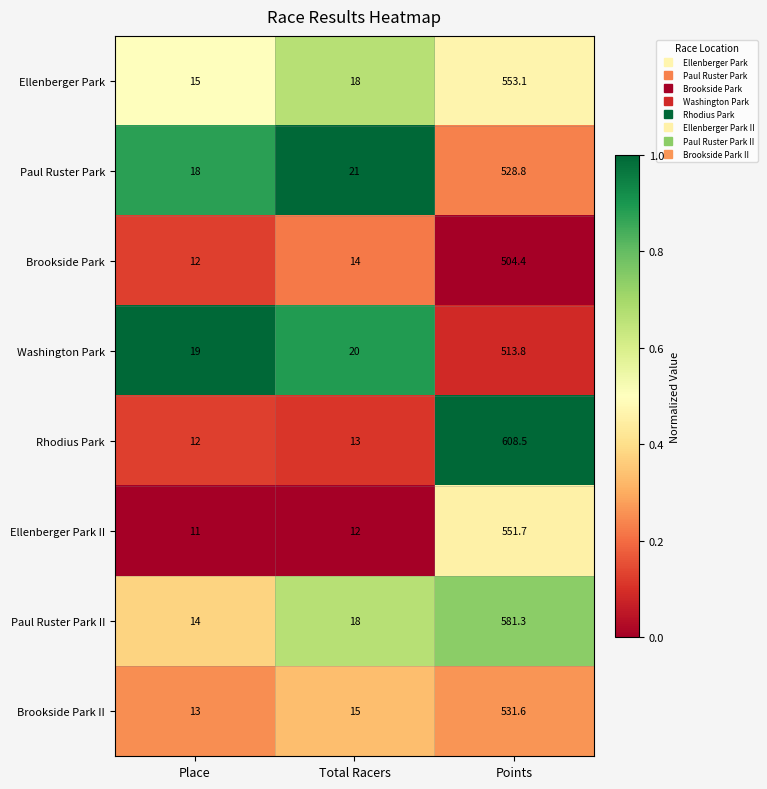

Between Total Racers and Points, which series saw the biggest shift?

Rhodius Park